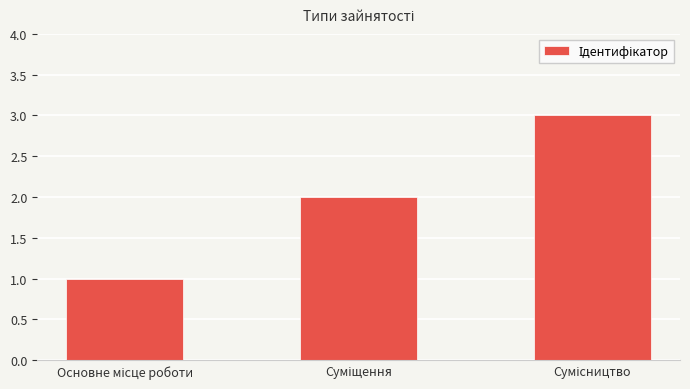

What is the maximum value shown in the chart?

3